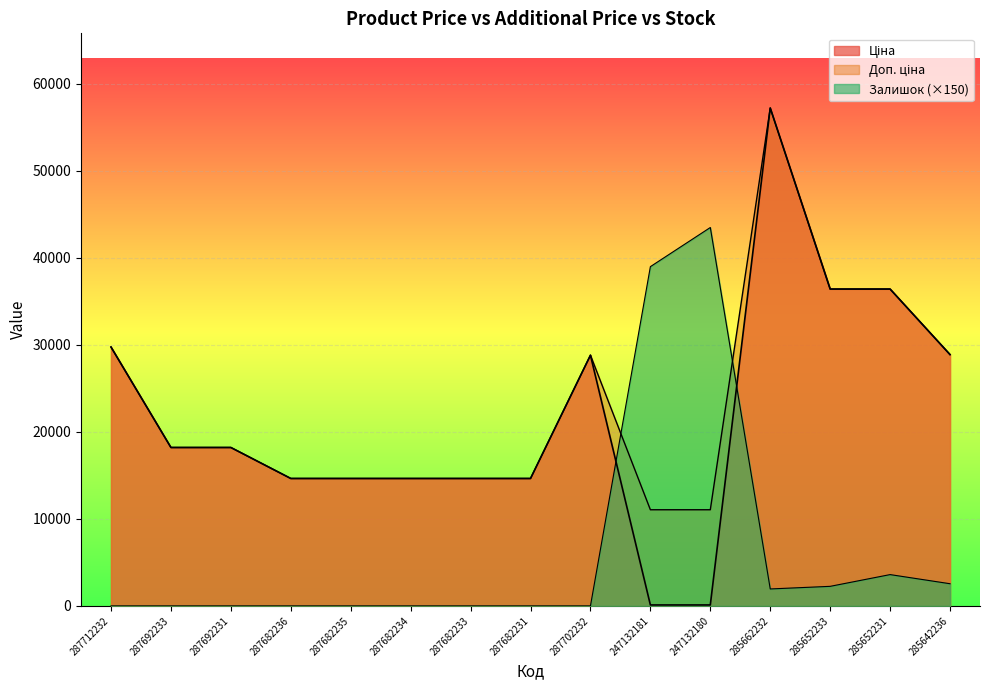

What position from the left is 285662232?

12